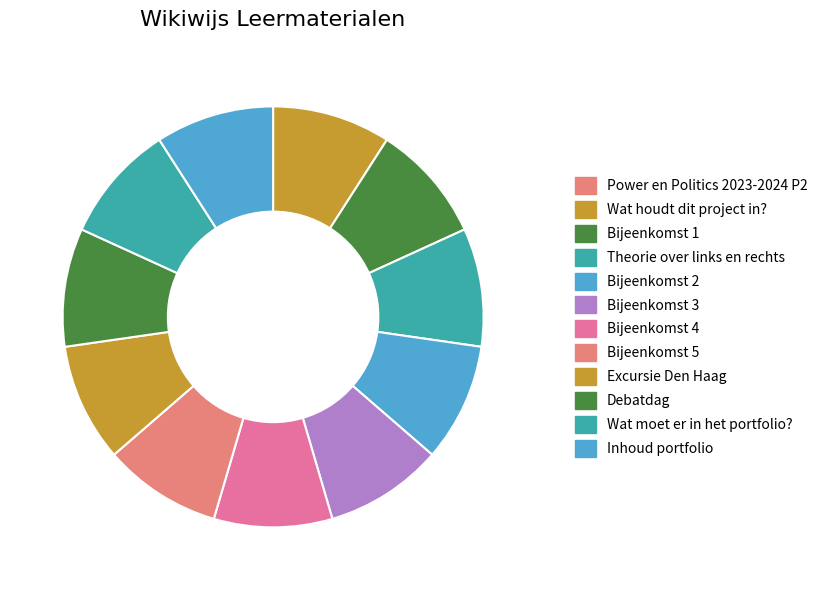

Which slice is the largest?

Wat moet er in het portfolio?